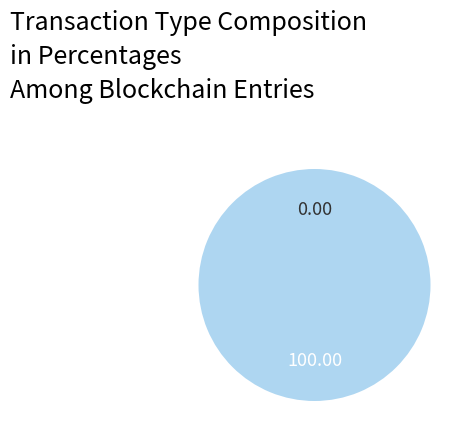

To the nearest percent, what is the average slice percentage?

50%